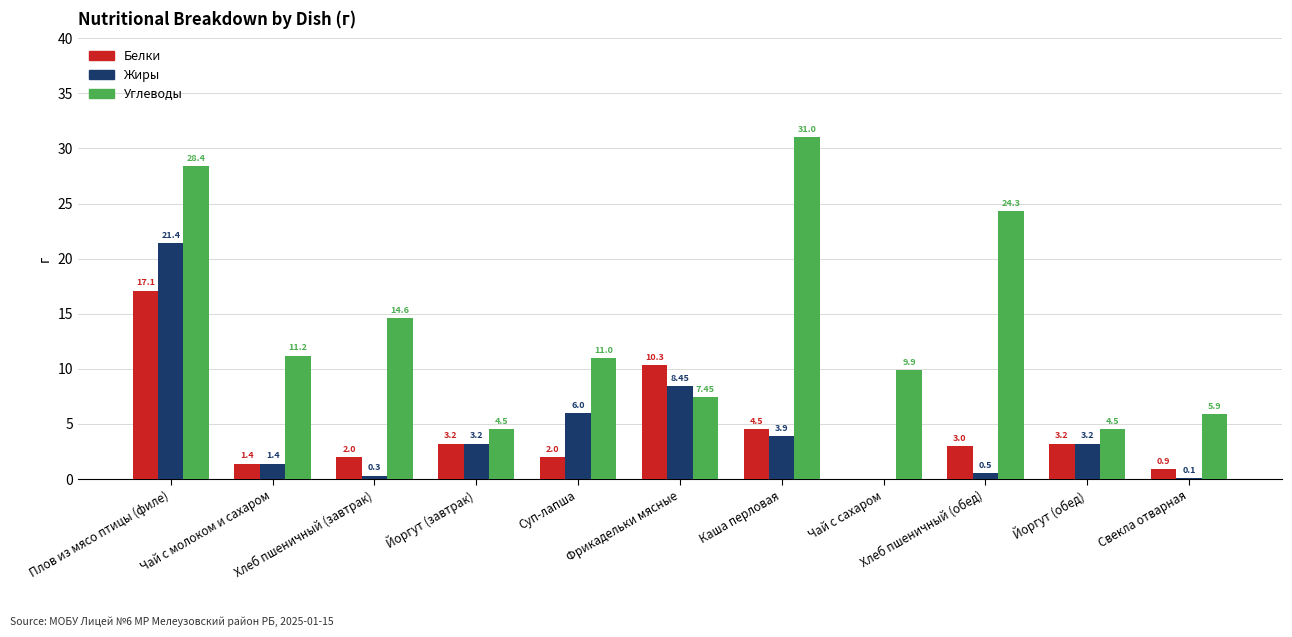

How many series are shown in this chart?

3